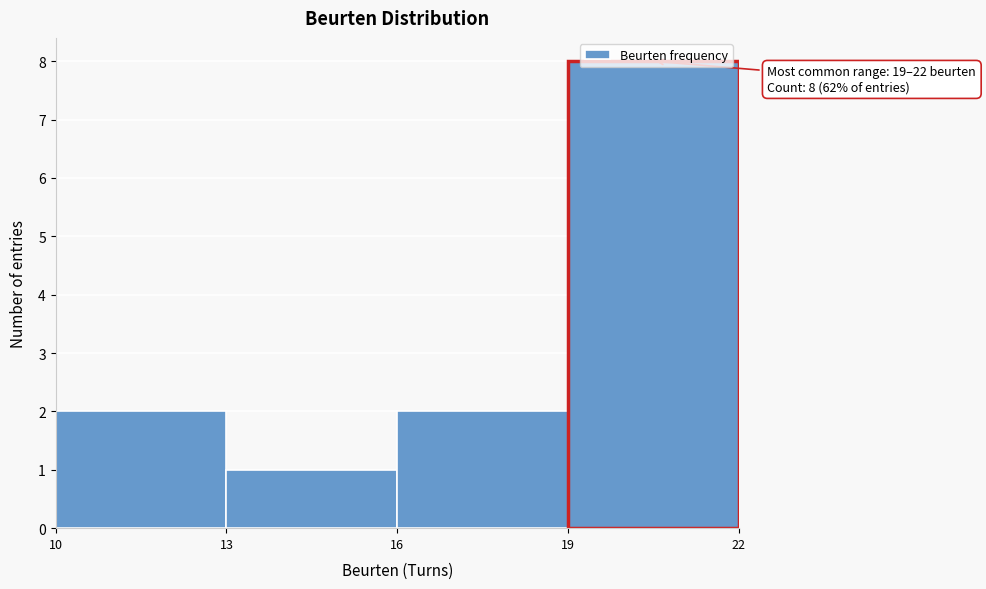

Which range on the x-axis has the tallest bar?

19 to 22